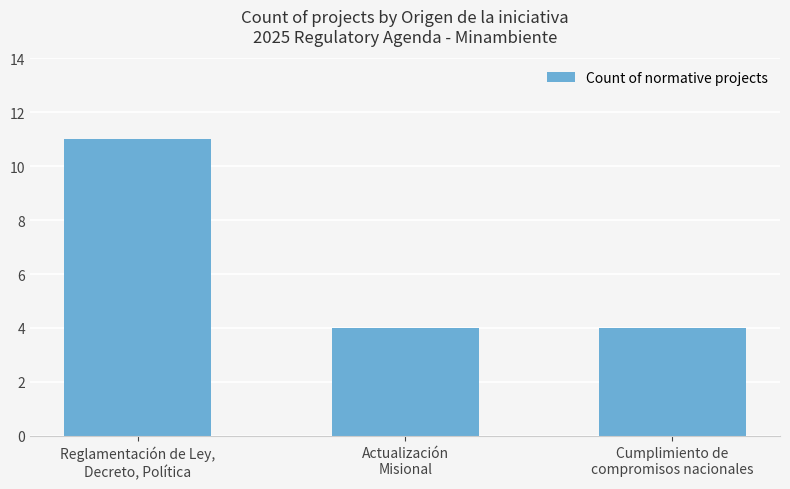

What is the minimum value shown in the chart?

4